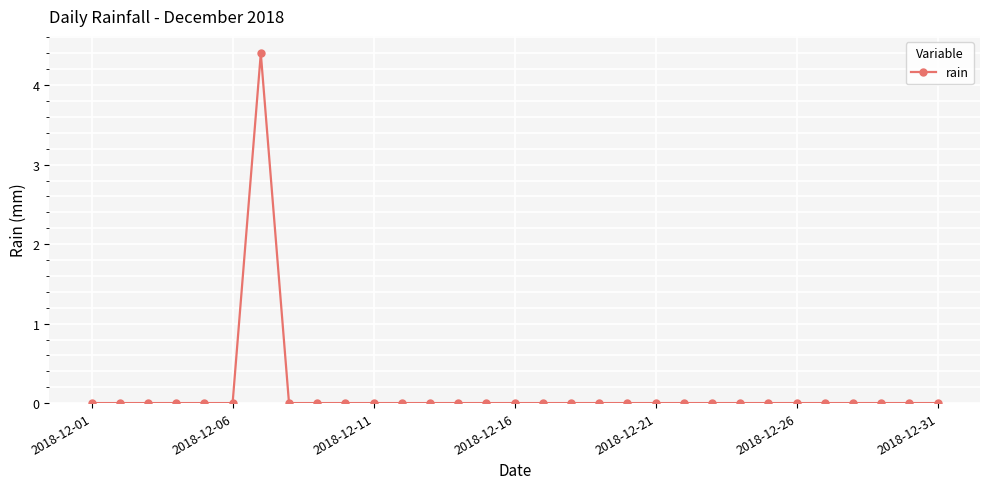

Count the number of data series in this chart.

1